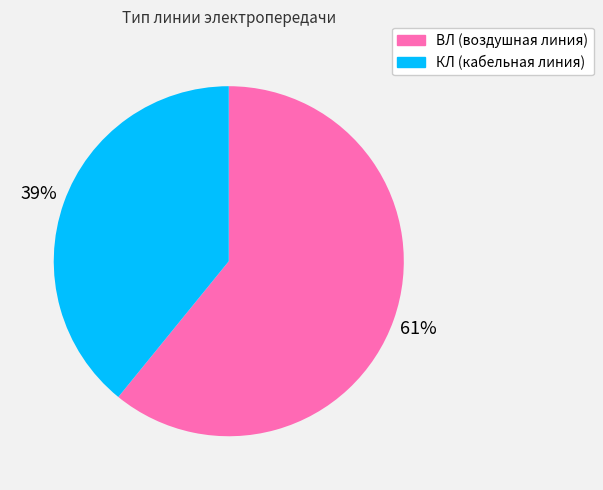

Which category has the biggest portion of the pie?

ВЛ